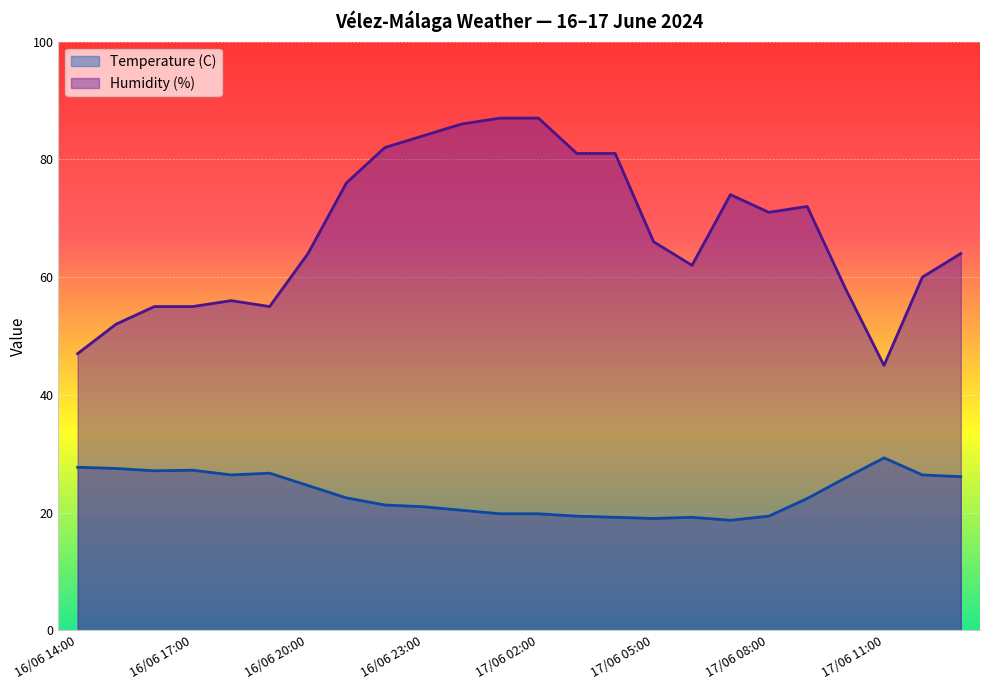

What is the smallest value displayed?

18.7